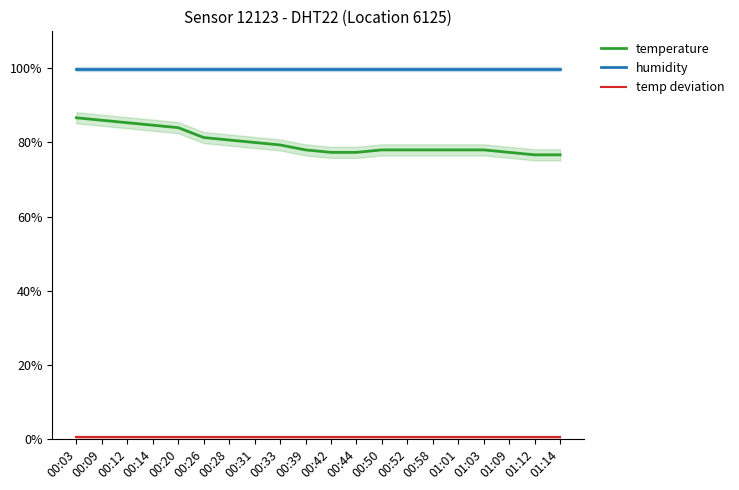

How many data points does each series have?

20